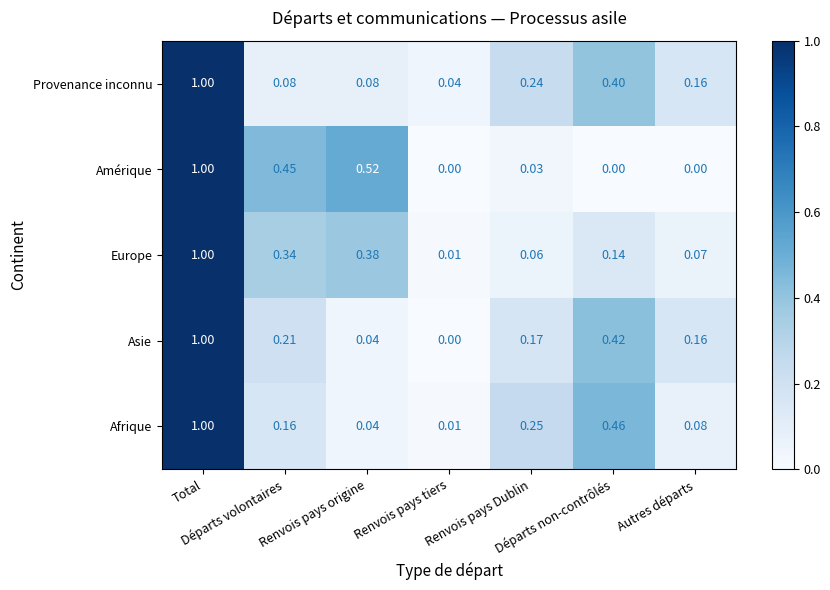

Reading left to right, extract all data points from this chart.

Afrique: Total=1.0	Départs volontaires=0.2	Renvois pays origine=0.0	Renvois pays tiers=0.0	Renvois pays Dublin=0.2	Départs non-contrôlés=0.5	Autres départs=0.1
Asie: Total=1.0	Départs volontaires=0.2	Renvois pays origine=0.0	Renvois pays tiers=0.0	Renvois pays Dublin=0.2	Départs non-contrôlés=0.4	Autres départs=0.2
Europe: Total=1.0	Départs volontaires=0.3	Renvois pays origine=0.4	Renvois pays tiers=0.0	Renvois pays Dublin=0.1	Départs non-contrôlés=0.1	Autres départs=0.1
Amérique: Total=1.0	Départs volontaires=0.5	Renvois pays origine=0.5	Renvois pays tiers=0.0	Renvois pays Dublin=0.0	Départs non-contrôlés=0.0	Autres départs=0.0
Provenance inconnu: Total=1.0	Départs volontaires=0.1	Renvois pays origine=0.1	Renvois pays tiers=0.0	Renvois pays Dublin=0.2	Départs non-contrôlés=0.4	Autres départs=0.2